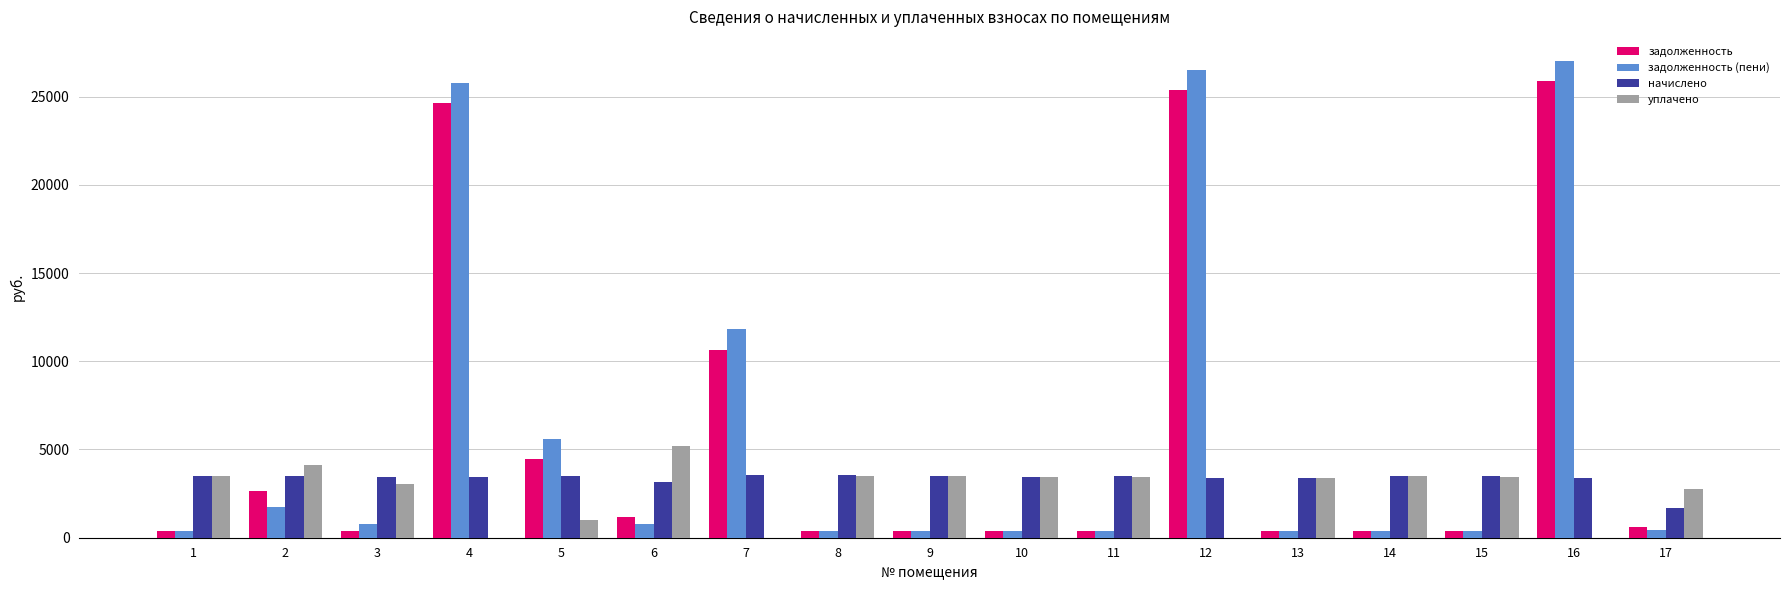

What is the maximum value shown in the chart?

27030.7